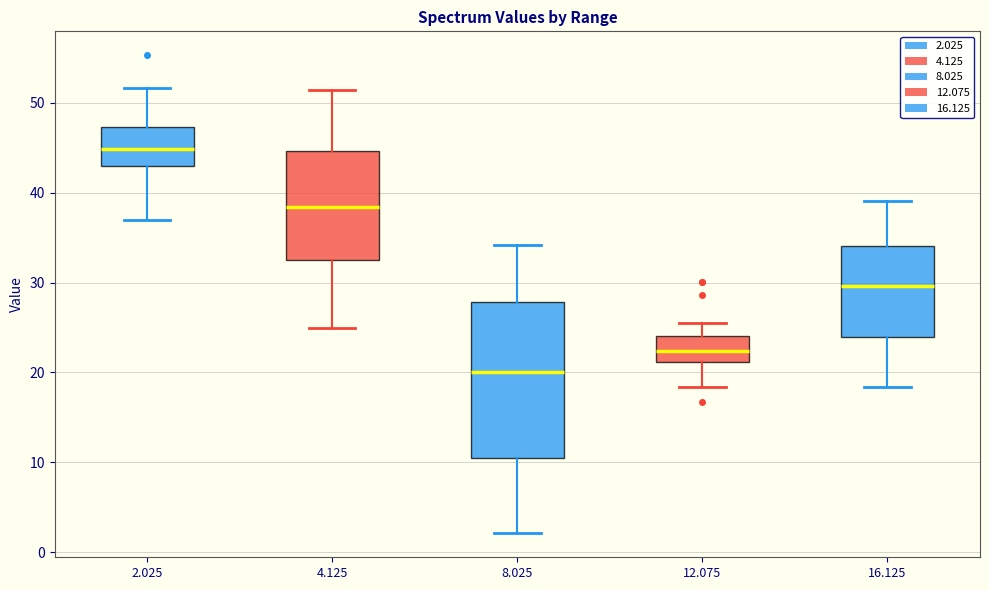

Reading left to right, transcribe this box plot: for each box, give where its median line is, the range the box spans, and where its two whiskers end, as read against the y-axis. The values are not printed on the chart, so give them approximately, as read against the axis.

2.025: median 45, box 43 to 47, whiskers 37 to 52
4.125: median 38, box 33 to 45, whiskers 25 to 51
8.025: median 20, box 11 to 28, whiskers 2 to 34
12.075: median 22, box 21 to 24, whiskers 18 to 26
16.125: median 30, box 24 to 34, whiskers 18 to 39